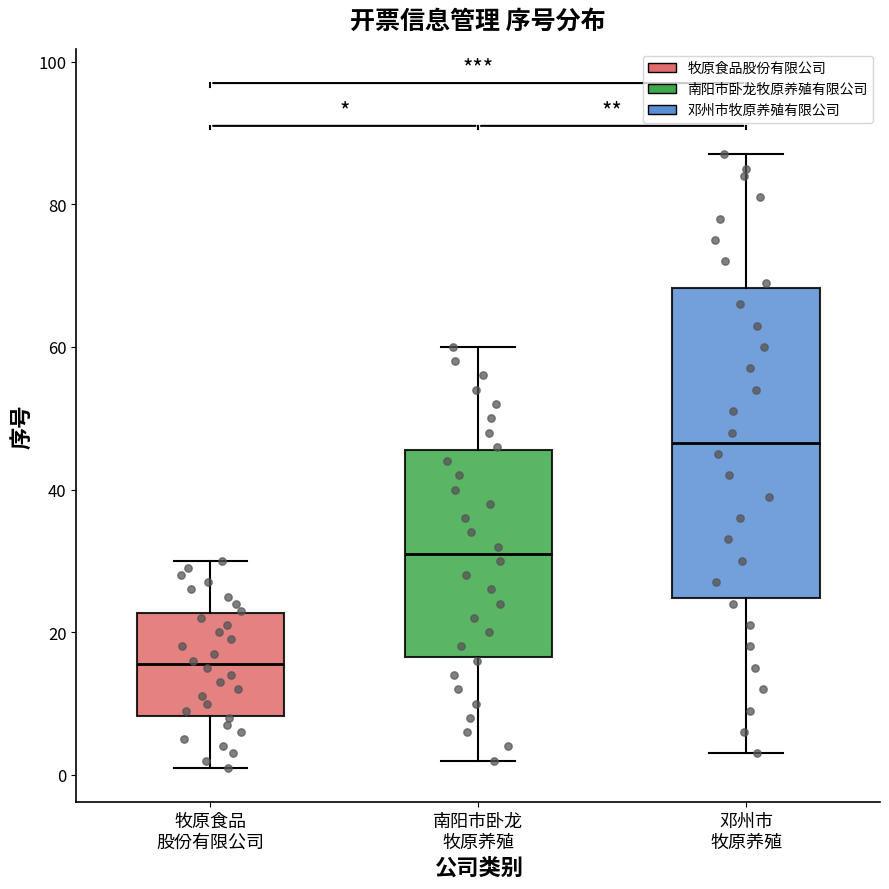

Reading left to right, read every box against the y-axis: the position of its median line, the range the box covers, and the ends of its whiskers. The values are not printed on the chart, so give them approximately, as read against the axis.

牧原食品 股份有限公司: median 16, box 8 to 22, whiskers 2 to 30
南阳市卧龙 牧原养殖: median 32, box 16 to 46, whiskers 2 to 60
邓州市 牧原养殖: median 46, box 24 to 68, whiskers 4 to 88